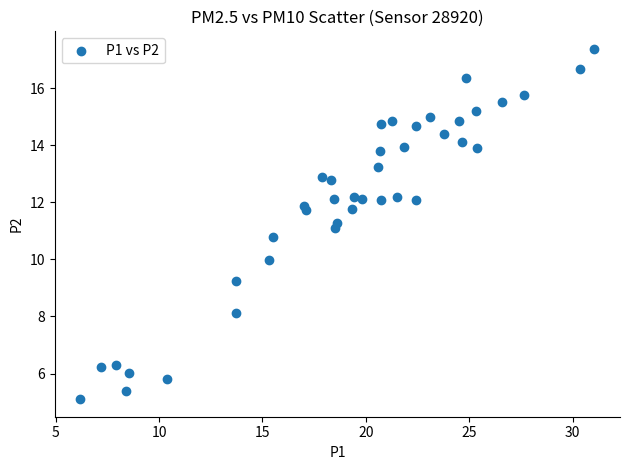

What is the range of X values (max minus min)?

24.9